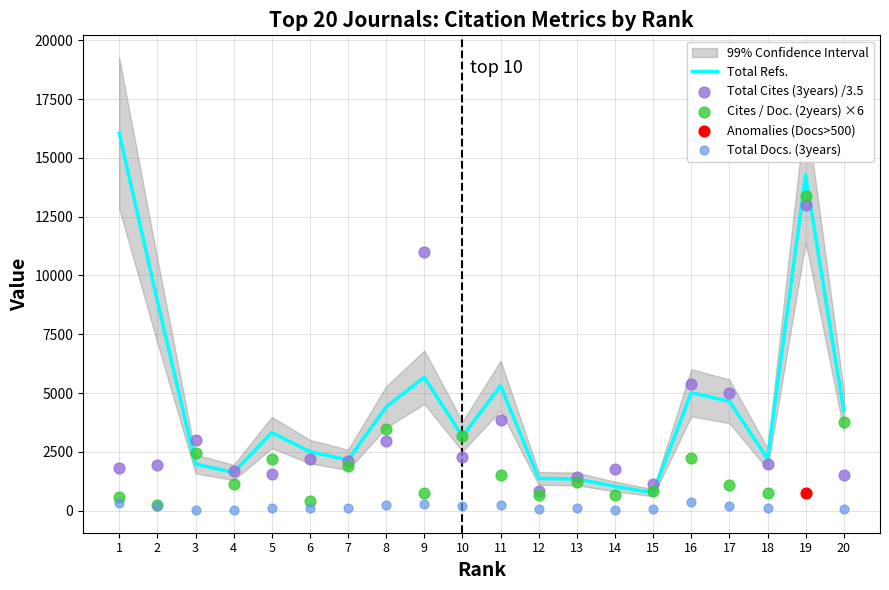

Which series has the largest total across all categories?

Total Refs.